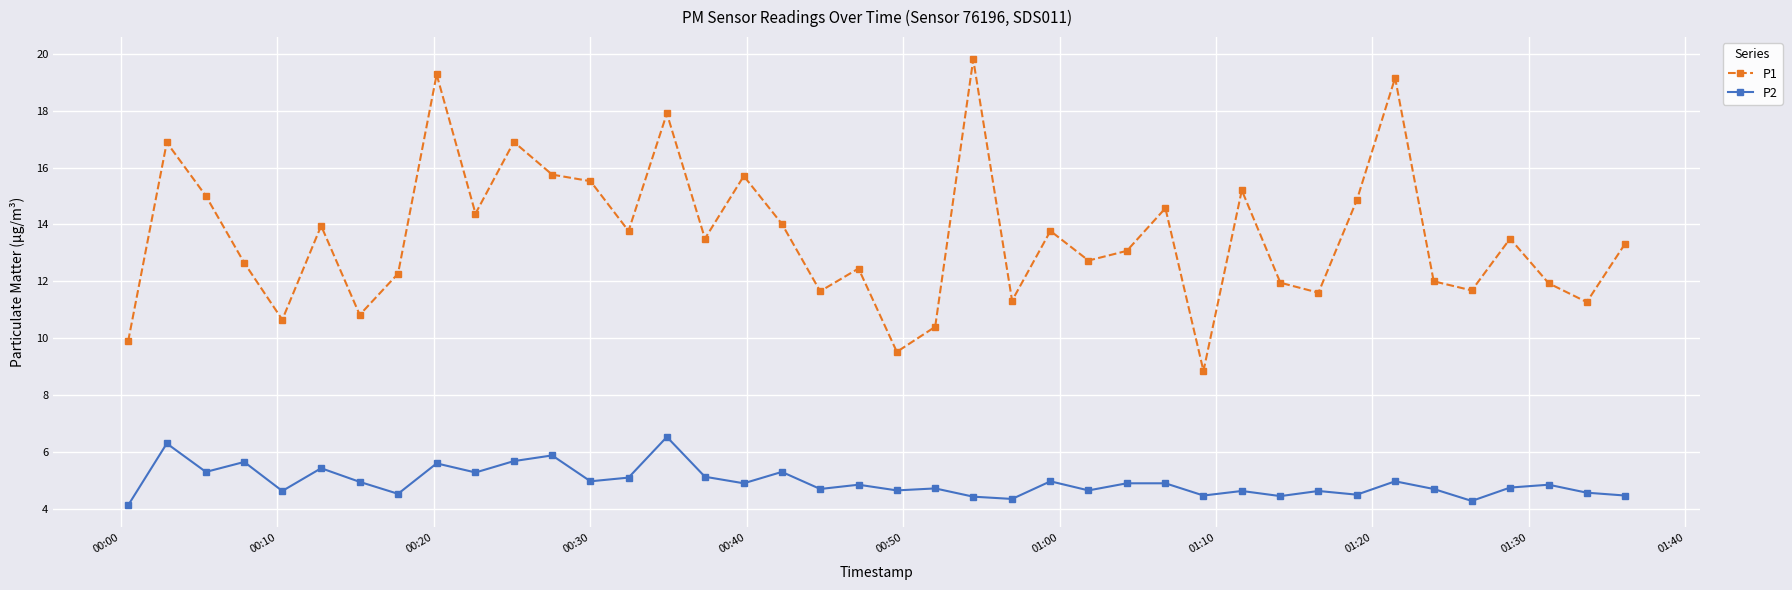

Which series has the largest range (max minus min)?

P1